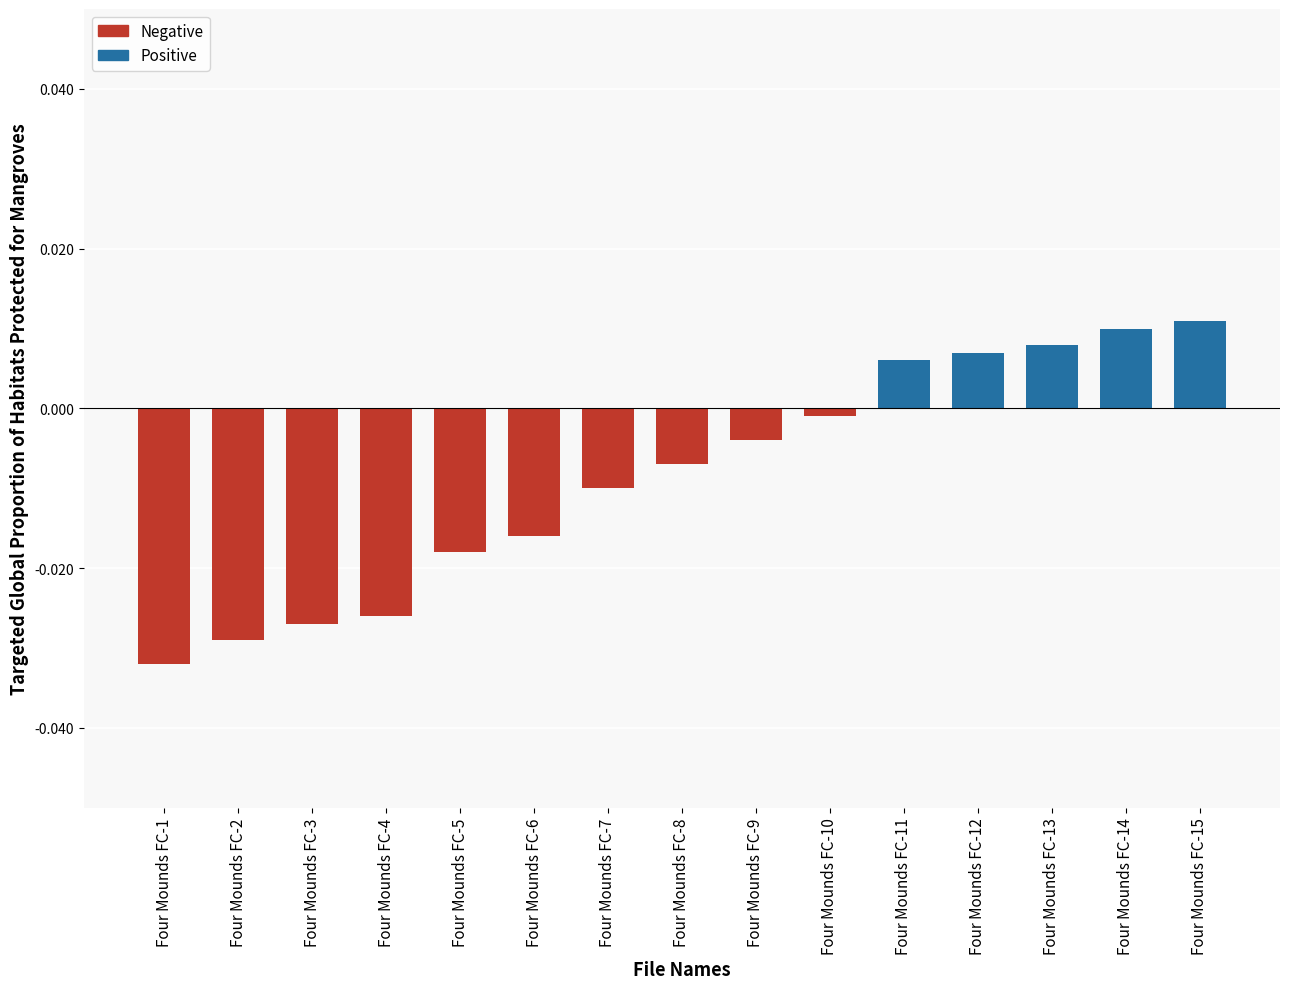

List the labels in order of value, smallest first.

Four Mounds FC-1, Four Mounds FC-2, Four Mounds FC-3, Four Mounds FC-4, Four Mounds FC-5, Four Mounds FC-6, Four Mounds FC-7, Four Mounds FC-8, Four Mounds FC-9, Four Mounds FC-10, Four Mounds FC-11, Four Mounds FC-12, Four Mounds FC-13, Four Mounds FC-14, Four Mounds FC-15